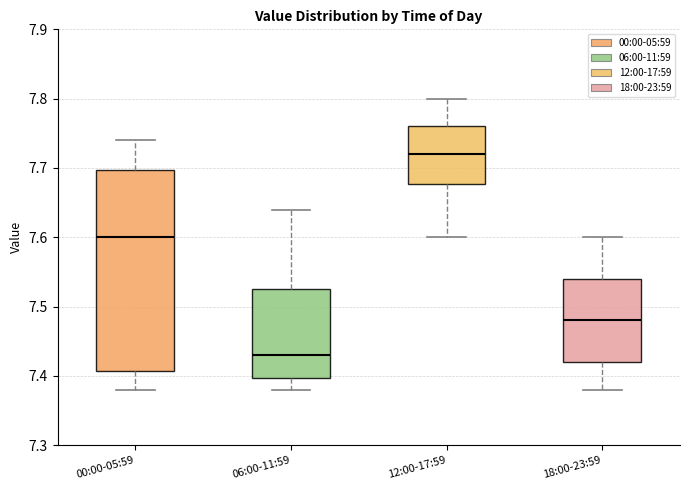

Which box is the tallest, from its lower edge to its upper edge?

00:00-05:59